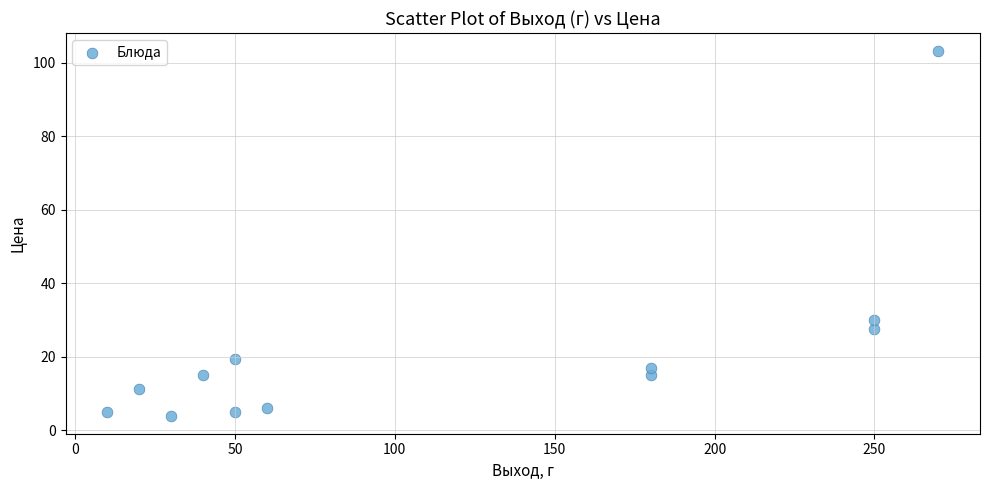

What is the average Y value?

21.5